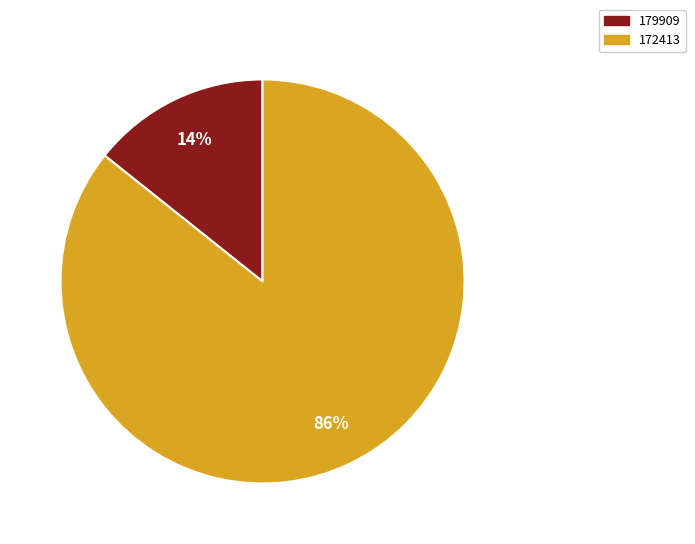

How many slices are in this pie chart?

2